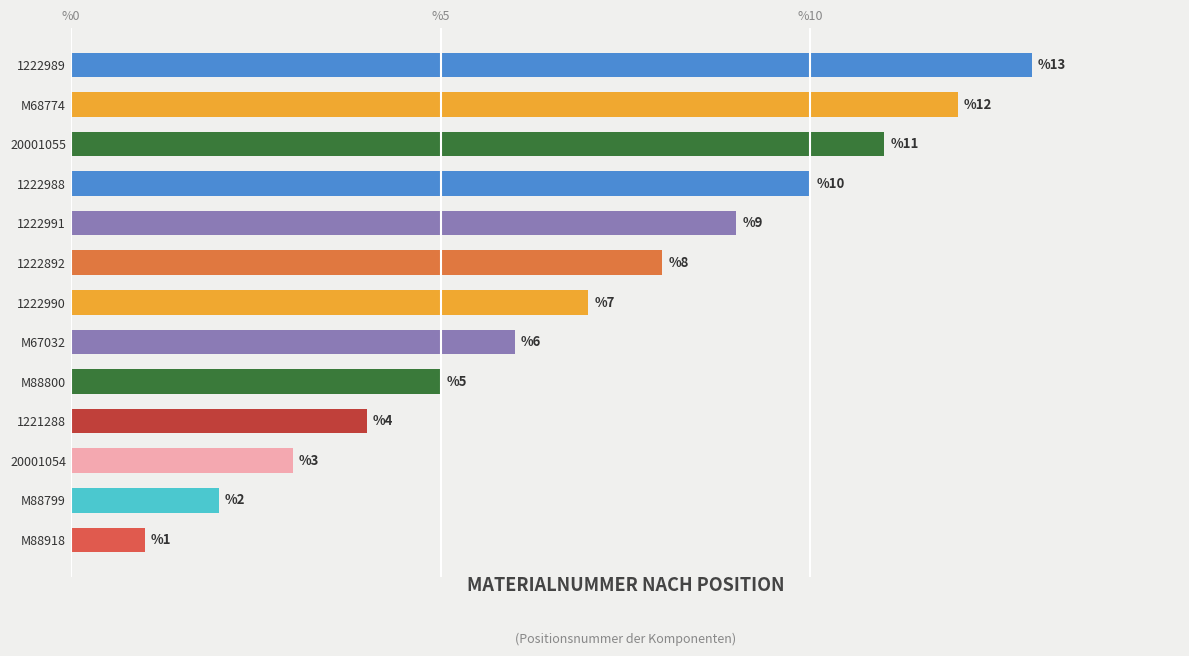

Approximately how many times larger is the value at M88799 compared to M88800?

0.4